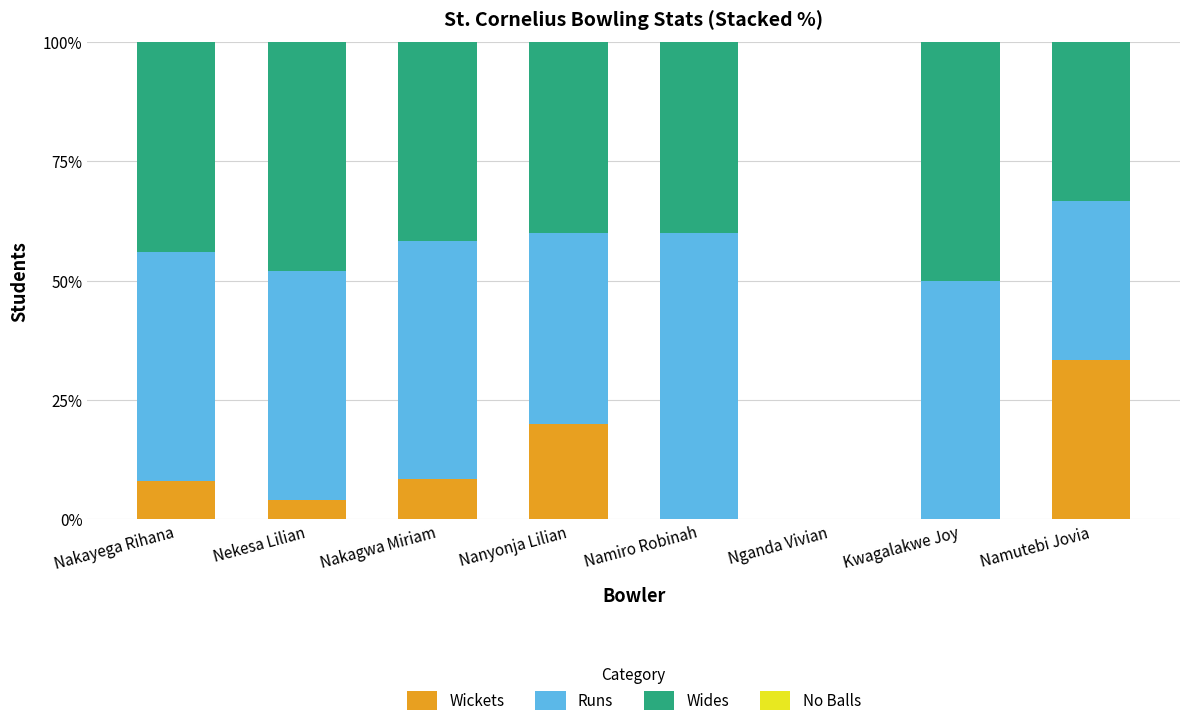

Where is Wickets nearest to the value 16?

Nanyonja Lilian